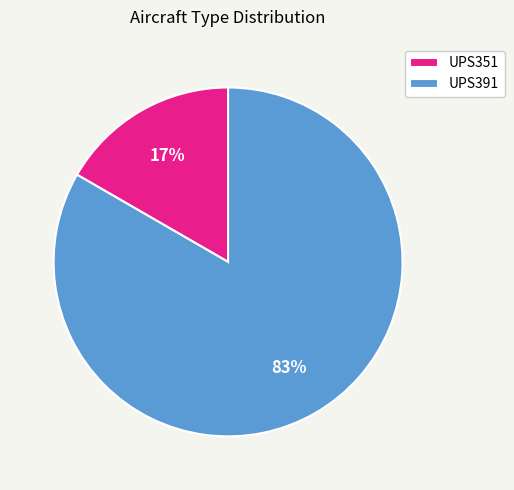

Between UPS391 and UPS351, which is larger?

UPS391